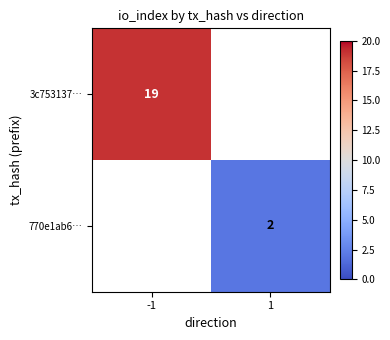

The 770e1ab6… series shows 2 at 1. True or false?

True